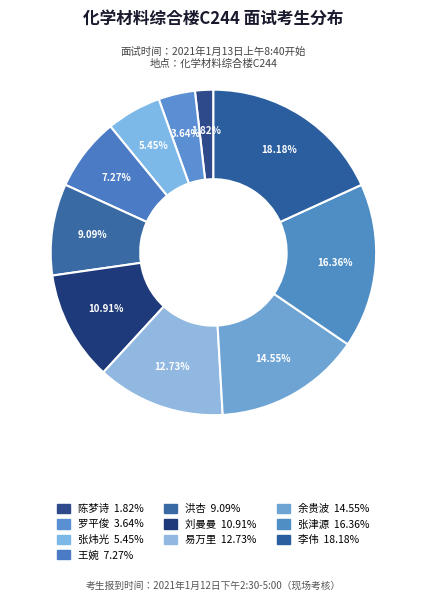

Which has a higher value, 余贵波 or 张津源?

张津源